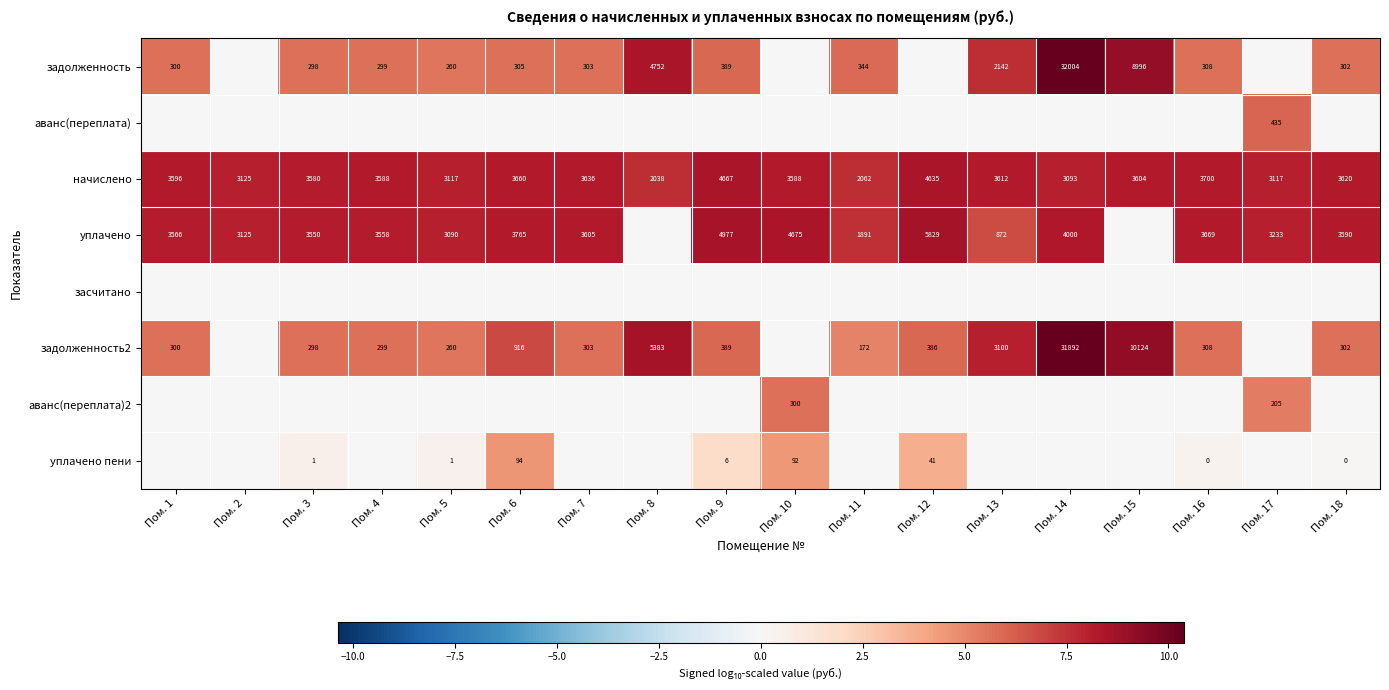

The value of уплачено at Пом. 18 is 3590. True or false?

True